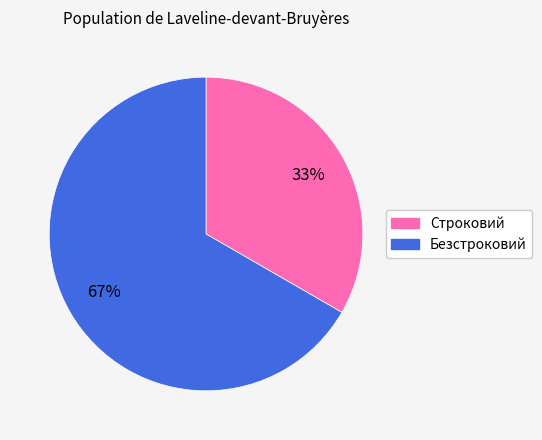

Count the number of slices in the pie.

2